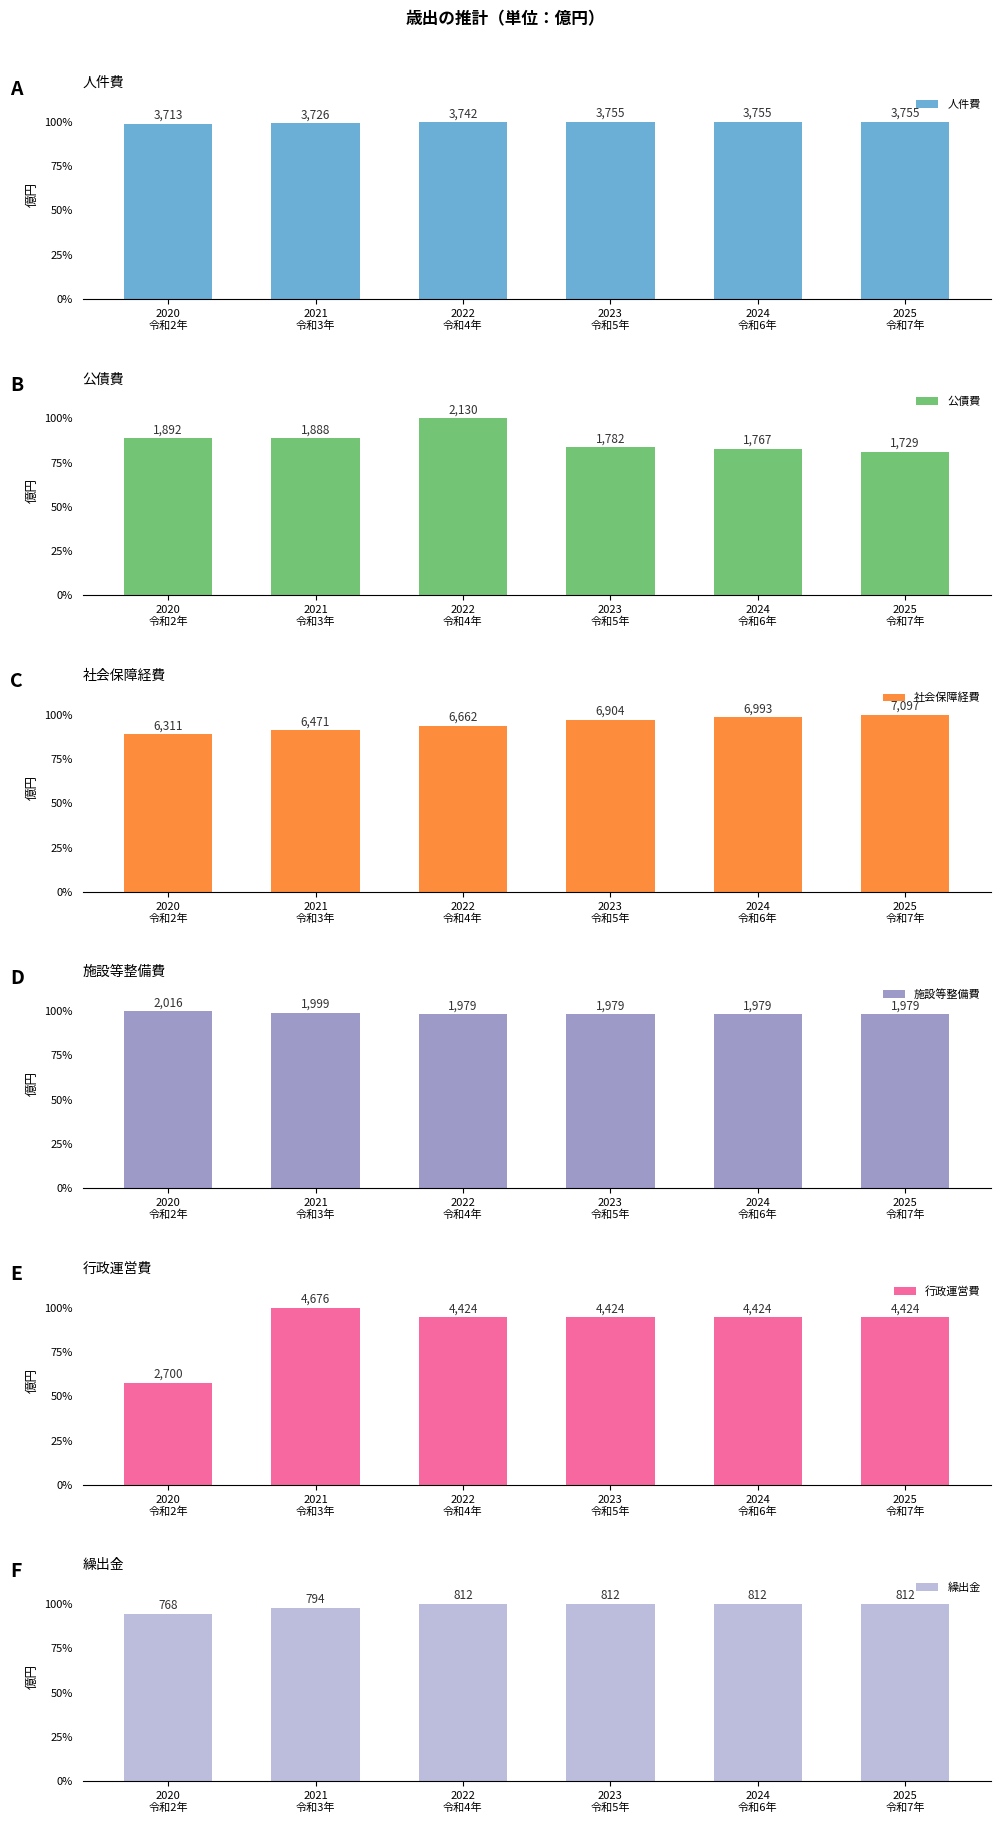

What is the value of the 行政運営費 bar at the 5th from the left?

4424